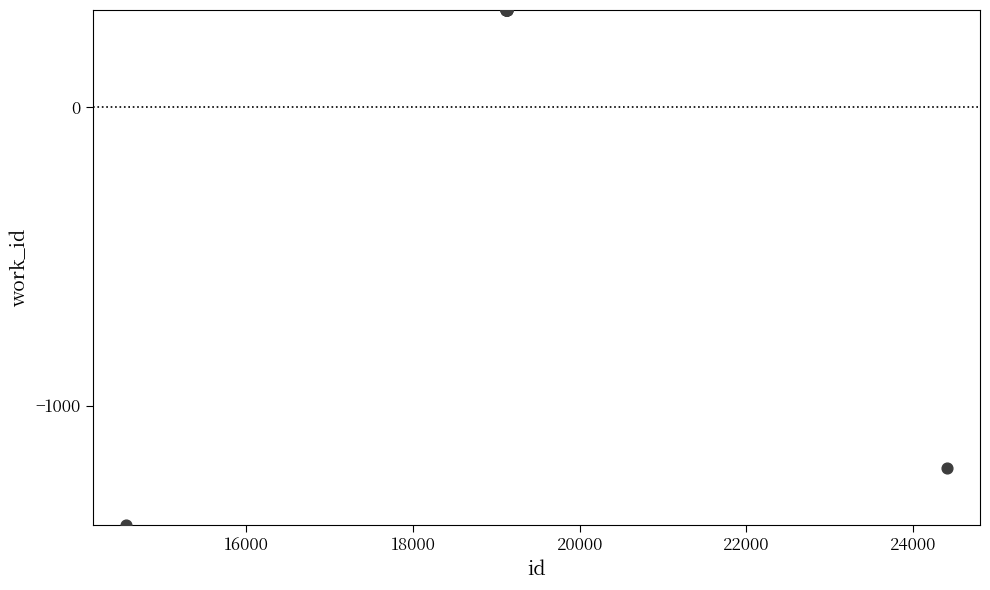

What Y value in the scatter plot is closest to -536?

-1210.0